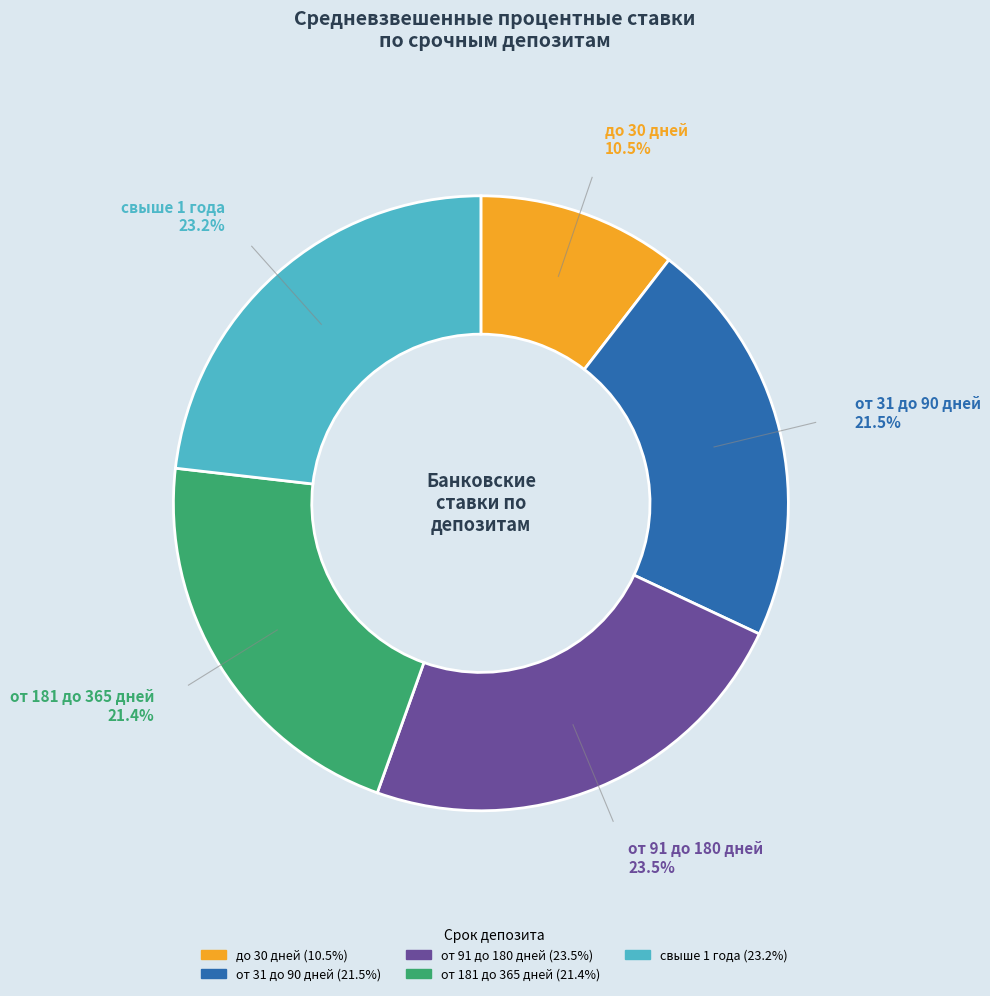

How many slices are in this pie chart?

5